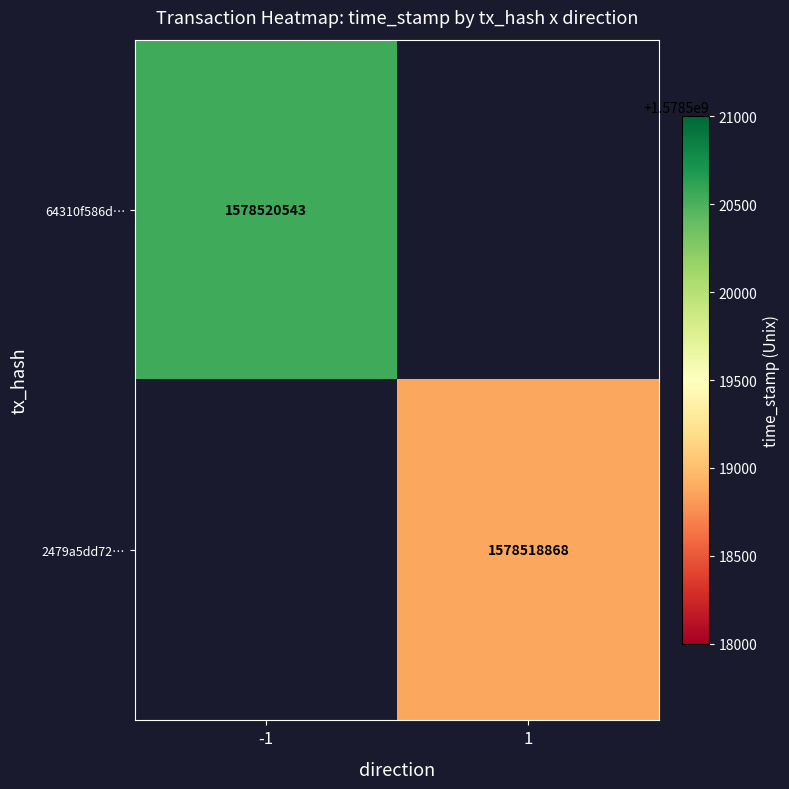

The 2479a5dd72… series shows 981341579 at 1. True or false?

False